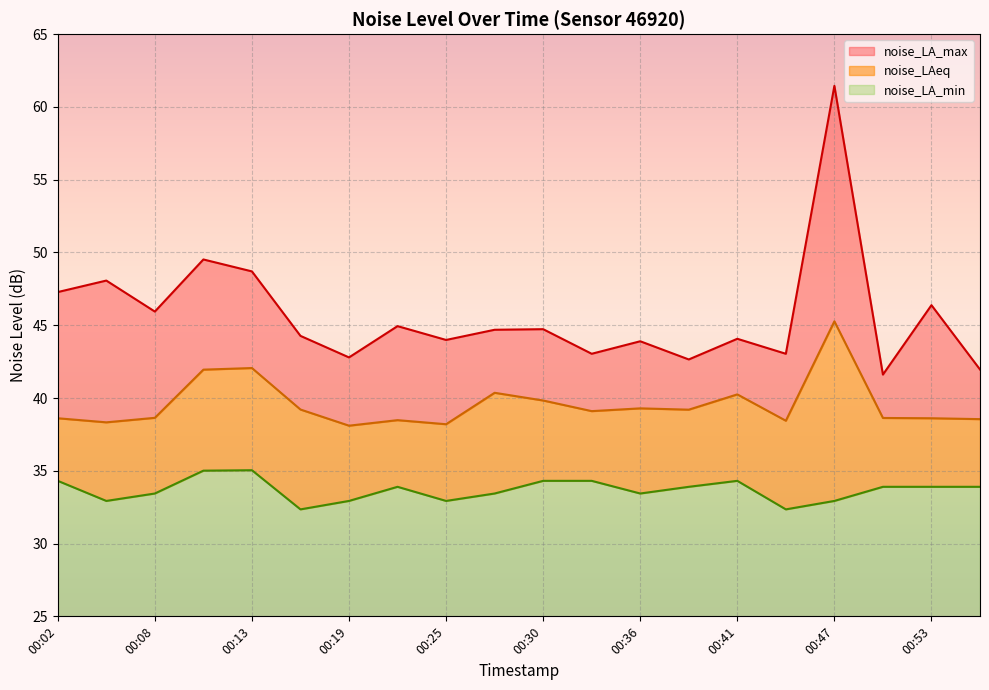

Reading left to right, what are all the values shown in this chart?

noise_LAeq: 00:02=38.6	00:05=38.3	00:08=38.6	00:11=42.0	00:13=42.1	00:16=39.2	00:19=38.1	00:22=38.5	00:25=38.2	00:27=40.4	00:30=39.8	00:33=39.1	00:36=39.3	00:39=39.2	00:41=40.2	00:44=38.4	00:47=45.3	00:50=38.6	00:53=38.6	00:56=38.5
noise_LA_max: 00:02=47.3	00:05=48.1	00:08=45.9	00:11=49.5	00:13=48.7	00:16=44.3	00:19=42.8	00:22=44.9	00:25=44.0	00:27=44.7	00:30=44.7	00:33=43.0	00:36=43.9	00:39=42.6	00:41=44.1	00:44=43.0	00:47=61.5	00:50=41.6	00:53=46.4	00:56=42.0
noise_LA_min: 00:02=34.3	00:05=32.9	00:08=33.4	00:11=35.0	00:13=35.0	00:16=32.4	00:19=32.9	00:22=33.9	00:25=32.9	00:27=33.4	00:30=34.3	00:33=34.3	00:36=33.4	00:39=33.9	00:41=34.3	00:44=32.4	00:47=32.9	00:50=33.9	00:53=33.9	00:56=33.9